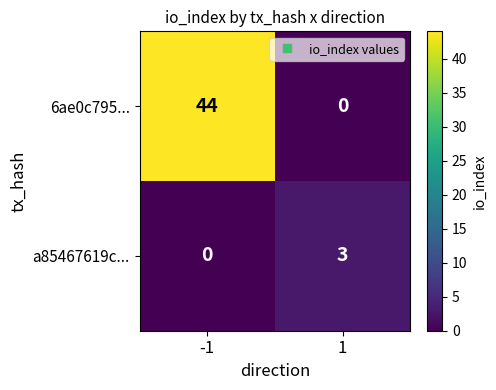

Reading left to right, list all the values displayed in this chart.

6ae0c795...: -1=44	1=0
a85467619c...: -1=0	1=3